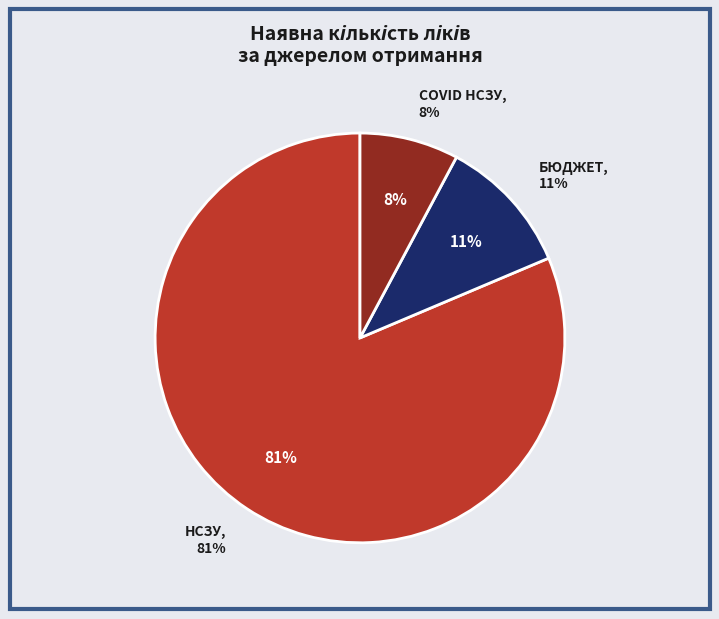

Is it true that НСЗУ is 35% of the pie?

False